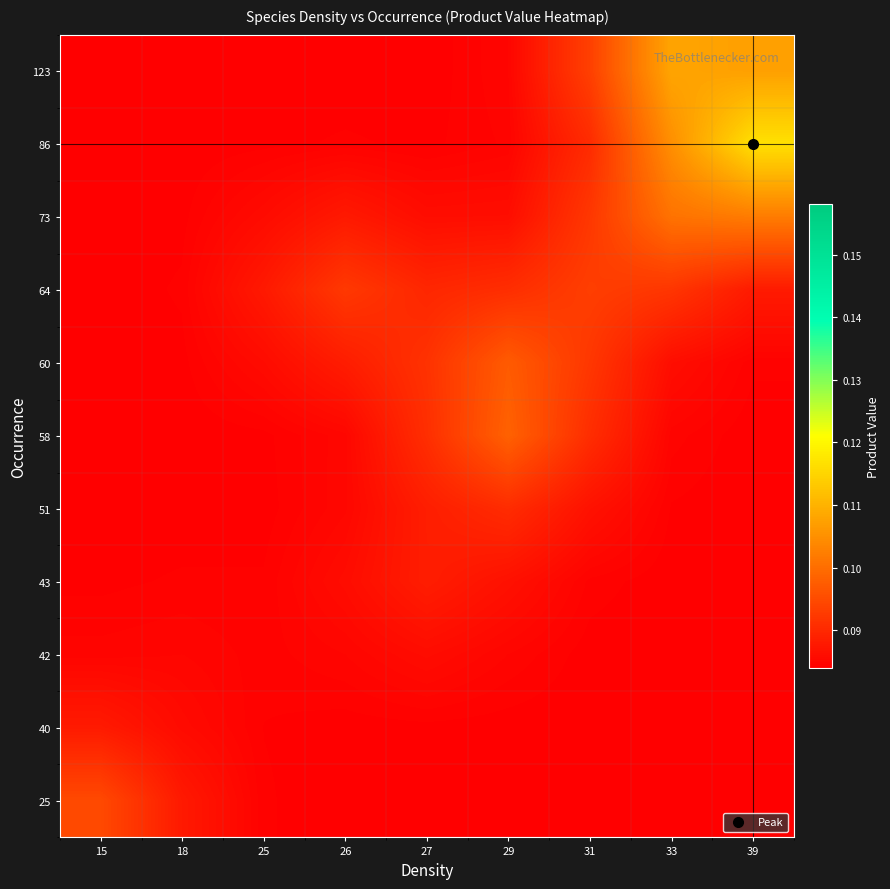

Reading left to right, transcribe all the data shown in this chart.

123: 15=0.1	18=0.1	25=0.1	26=0.1	27=0.1	29=0.1	31=0.1	33=0.1	39=0.1
86: 15=0.1	18=0.1	25=0.1	26=0.1	27=0.1	29=0.1	31=0.1	33=0.1	39=0.1
73: 15=0.1	18=0.1	25=0.1	26=0.1	27=0.1	29=0.1	31=0.1	33=0.1	39=0.1
64: 15=0.1	18=0.1	25=0.1	26=0.1	27=0.1	29=0.1	31=0.1	33=0.1	39=0.1
60: 15=0.1	18=0.1	25=0.1	26=0.1	27=0.1	29=0.1	31=0.1	33=0.1	39=0.1
58: 15=0.1	18=0.1	25=0.1	26=0.1	27=0.1	29=0.1	31=0.1	33=0.1	39=0.1
51: 15=0.1	18=0.1	25=0.1	26=0.1	27=0.1	29=0.1	31=0.1	33=0.1	39=0.1
43: 15=0.1	18=0.1	25=0.1	26=0.1	27=0.1	29=0.1	31=0.1	33=0.1	39=0.1
42: 15=0.1	18=0.1	25=0.1	26=0.1	27=0.1	29=0.1	31=0.1	33=0.1	39=0.1
40: 15=0.1	18=0.1	25=0.1	26=0.1	27=0.1	29=0.1	31=0.1	33=0.1	39=0.1
25: 15=0.1	18=0.1	25=0.1	26=0.1	27=0.1	29=0.1	31=0.1	33=0.1	39=0.1